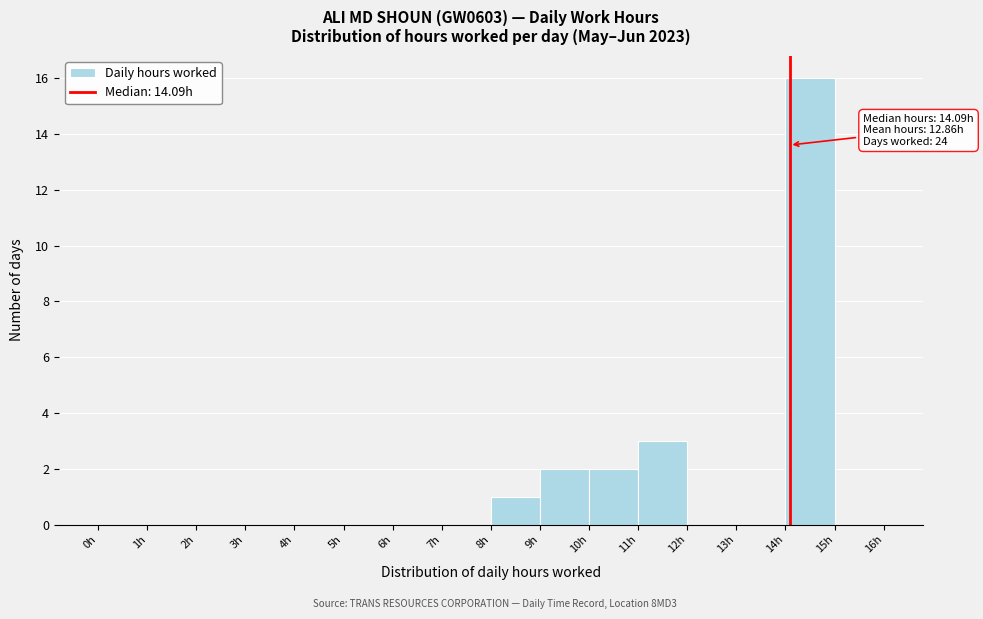

Over which range of the x-axis is the bar tallest?

14 to 15